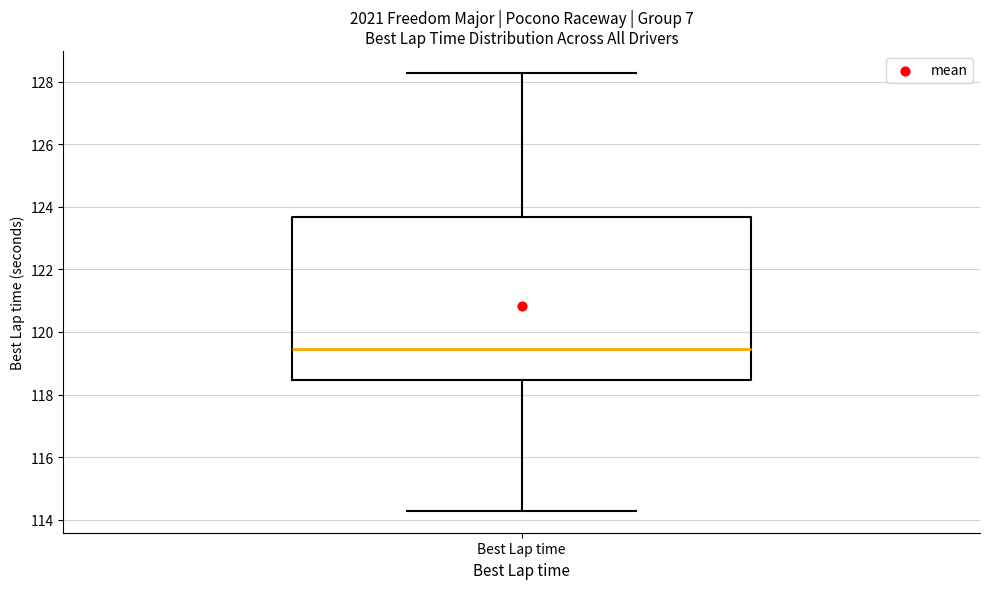

Where does the upper whisker of the box for Best Lap time end on the y-axis? The values are not printed on the chart, so give them approximately, as read against the axis.

128.2